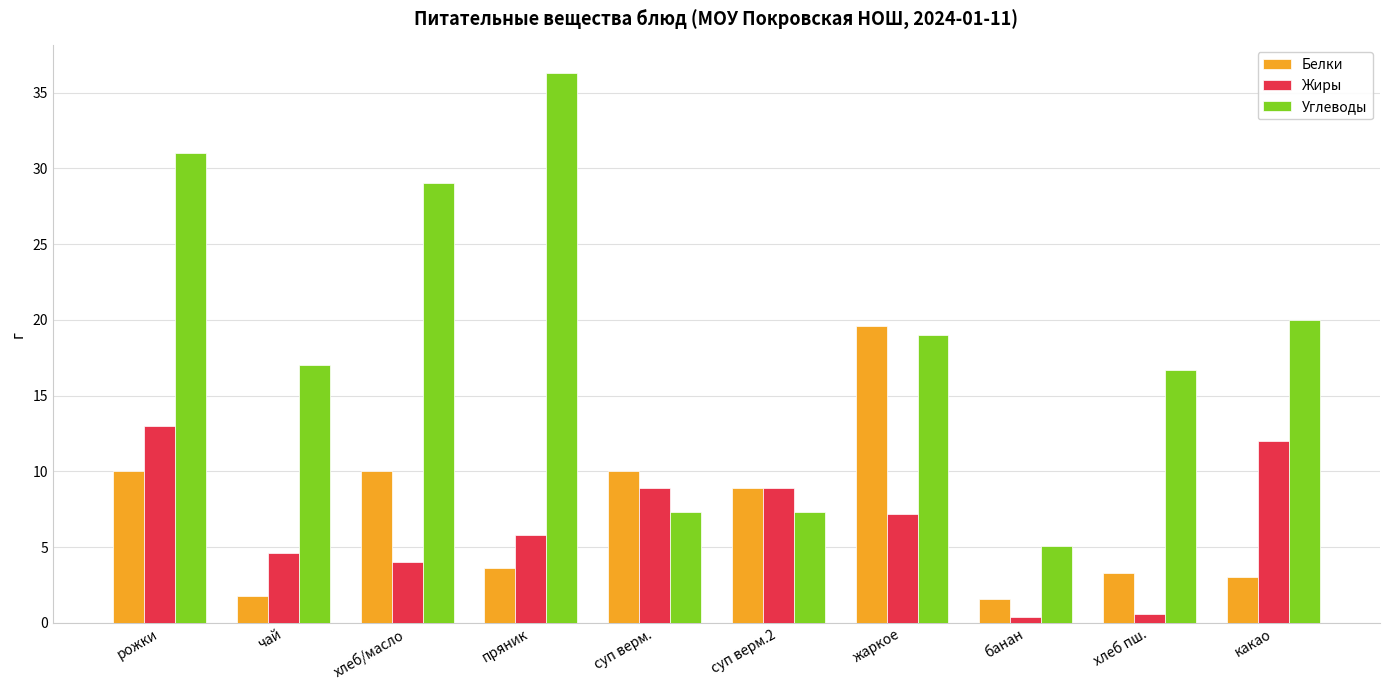

What are all the series names shown in the legend?

Белки, Жиры, Углеводы